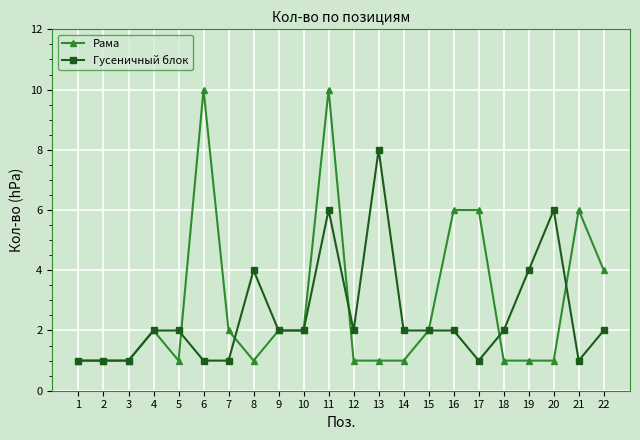

List the series in order of their overall mean, highest first.

Рама, Гусеничный блок